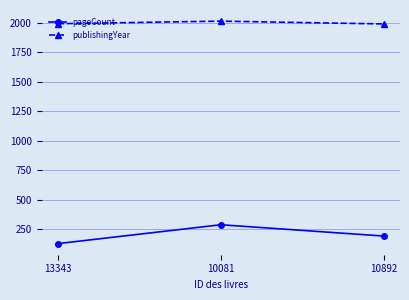

At which label is pageCount closest to 208?

10892